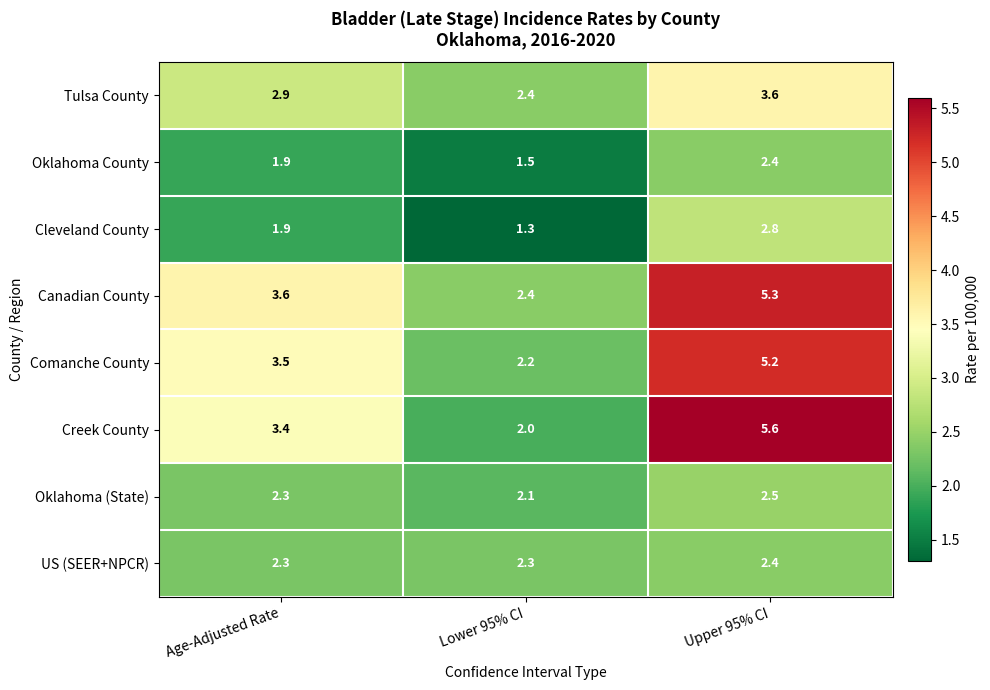

The Oklahoma (State) series shows 2.3 at Age-Adjusted Rate. True or false?

True